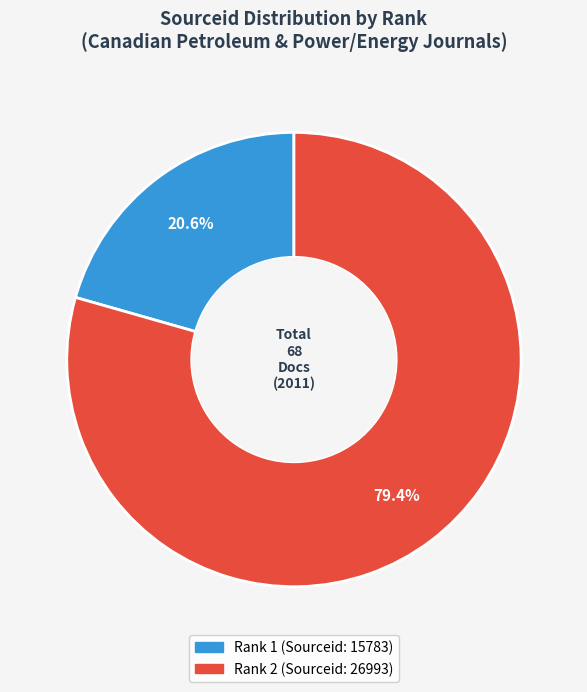

Is there any slice that represents more than half of the pie?

Yes